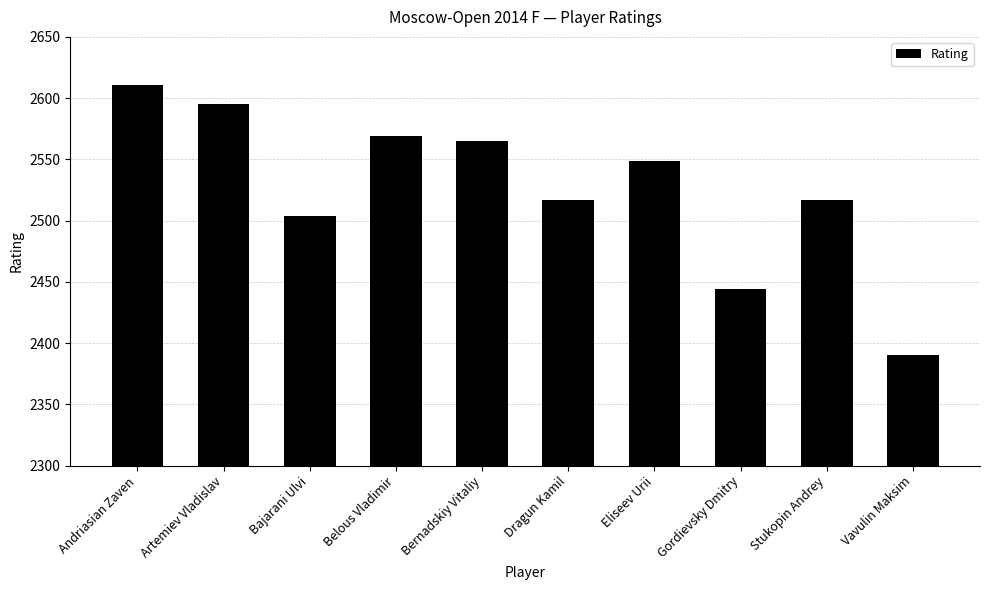

What is the average value?

2526